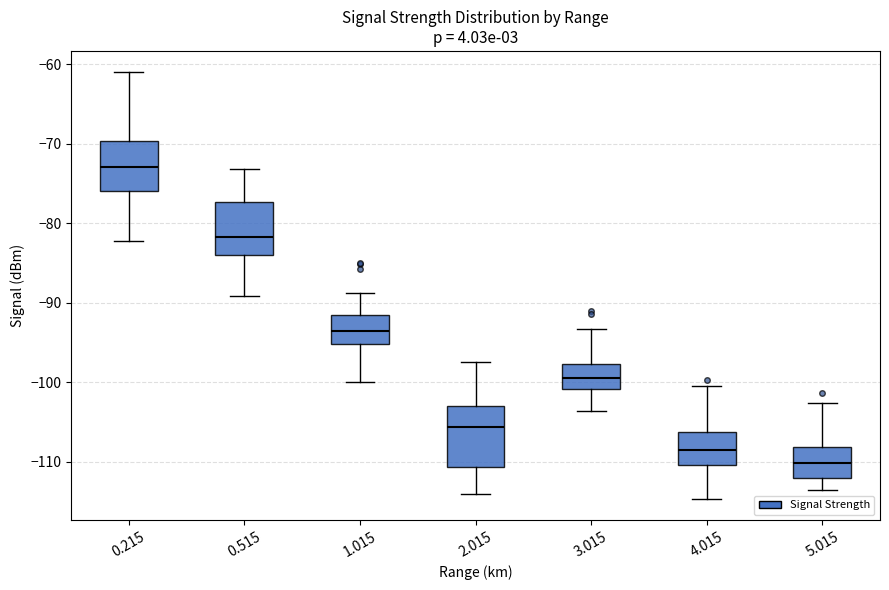

Reading left to right, transcribe this box plot: for each box, give where its median line is, the range the box spans, and where its two whiskers end, as read against the y-axis. The values are not printed on the chart, so give them approximately, as read against the axis.

0.215: median -73, box -76 to -70, whiskers -82 to -61
0.515: median -82, box -84 to -77, whiskers -89 to -73
1.015: median -94, box -95 to -92, whiskers -100 to -89
2.015: median -106, box -111 to -103, whiskers -114 to -97
3.015: median -99, box -101 to -98, whiskers -104 to -93
4.015: median -108, box -110 to -106, whiskers -115 to -100
5.015: median -110, box -112 to -108, whiskers -113 to -103